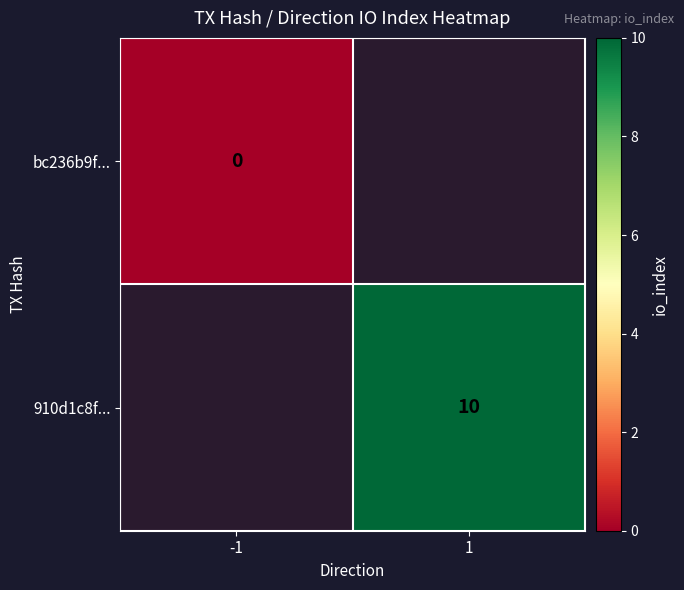

The value of 910d1c8f... at 1 is 5. True or false?

False